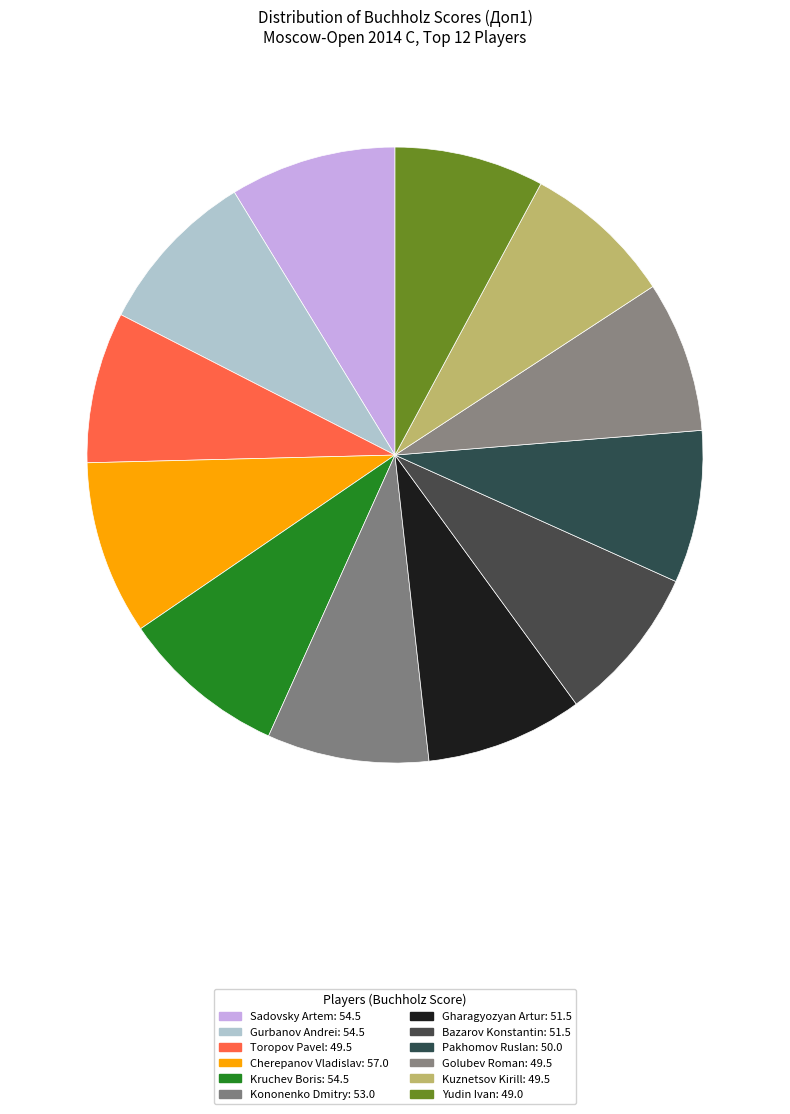

Which category has the biggest portion of the pie?

Cherepanov Vladislav